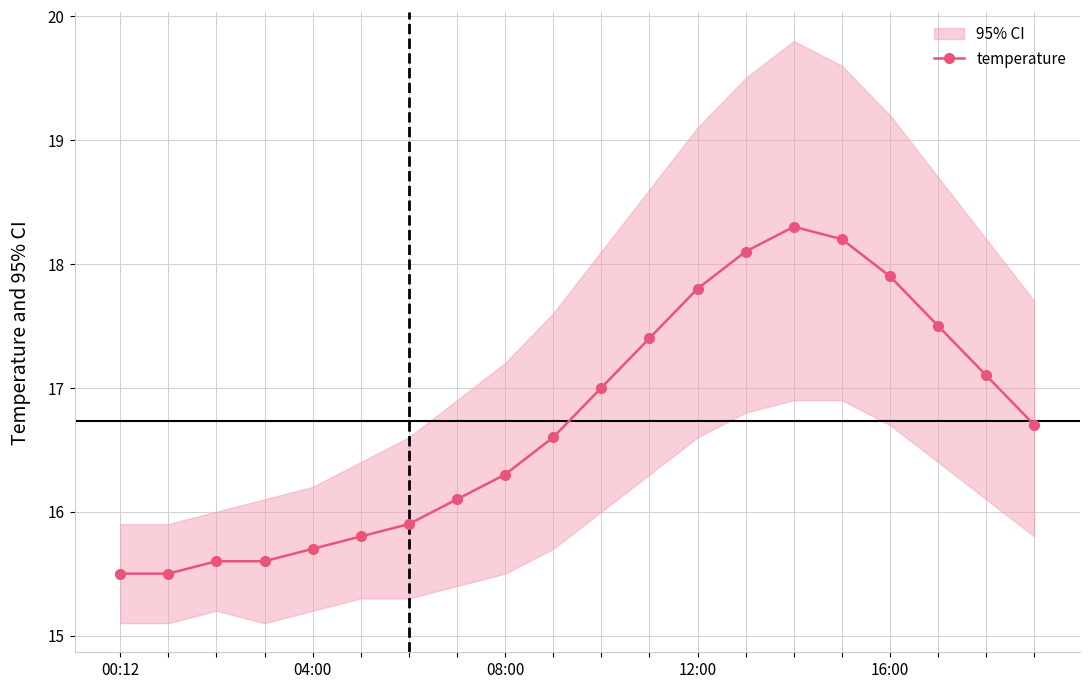

Approximately how many times larger is the value at 5 compared to 04:00?

1.0